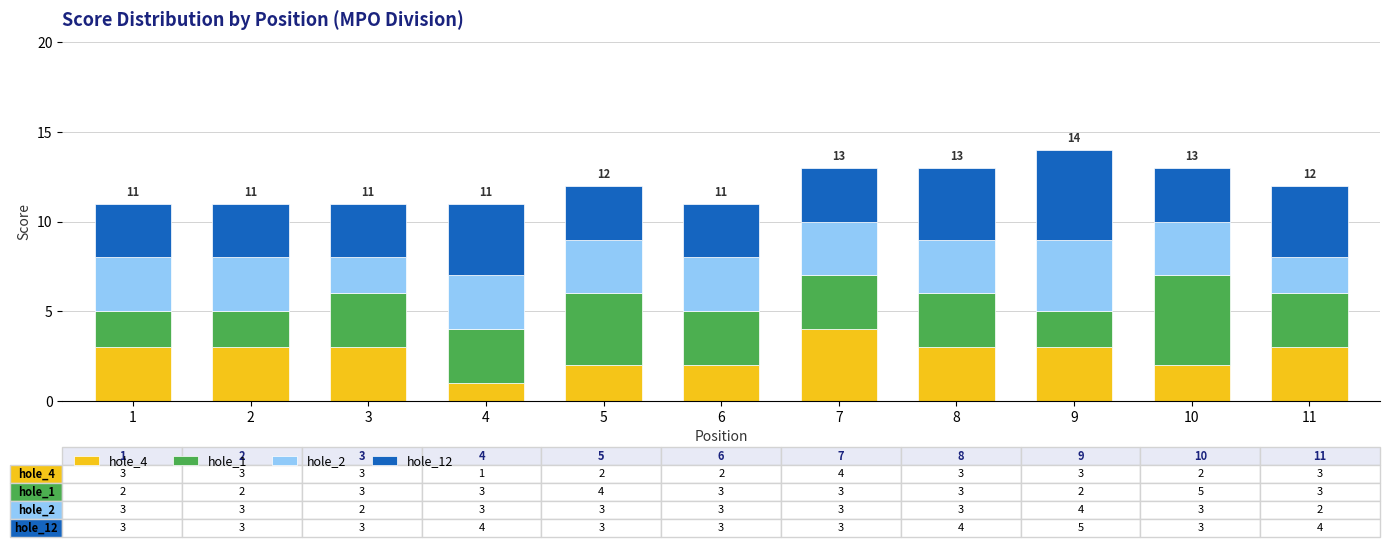

Is it true that hole_4 equals 1 at 3?

False